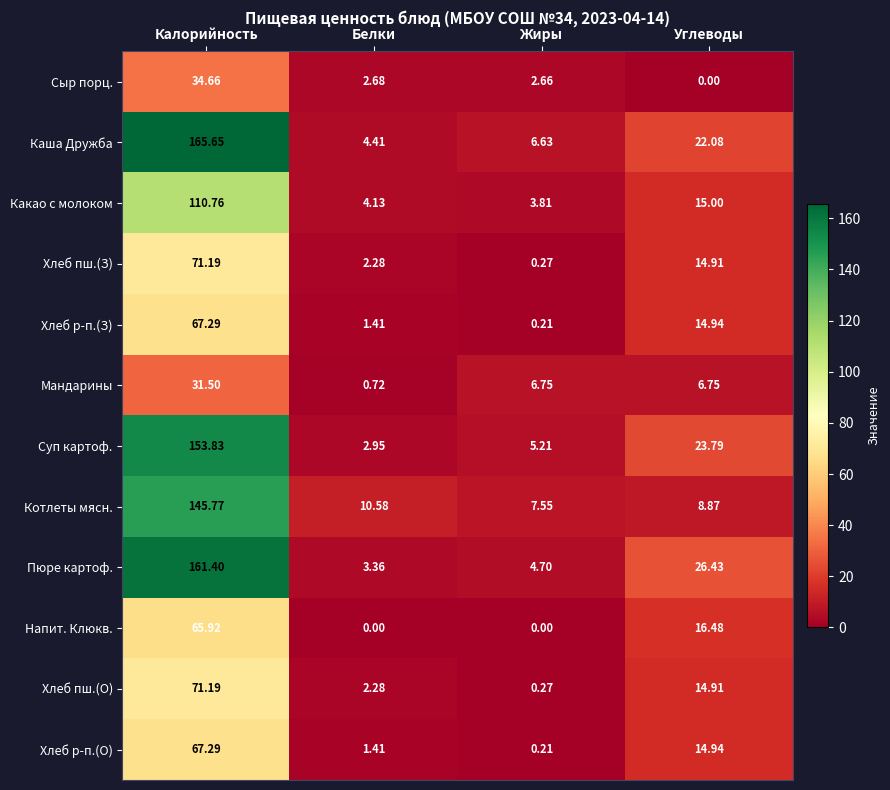

What is the total value across all series at Углеводы?

179.1